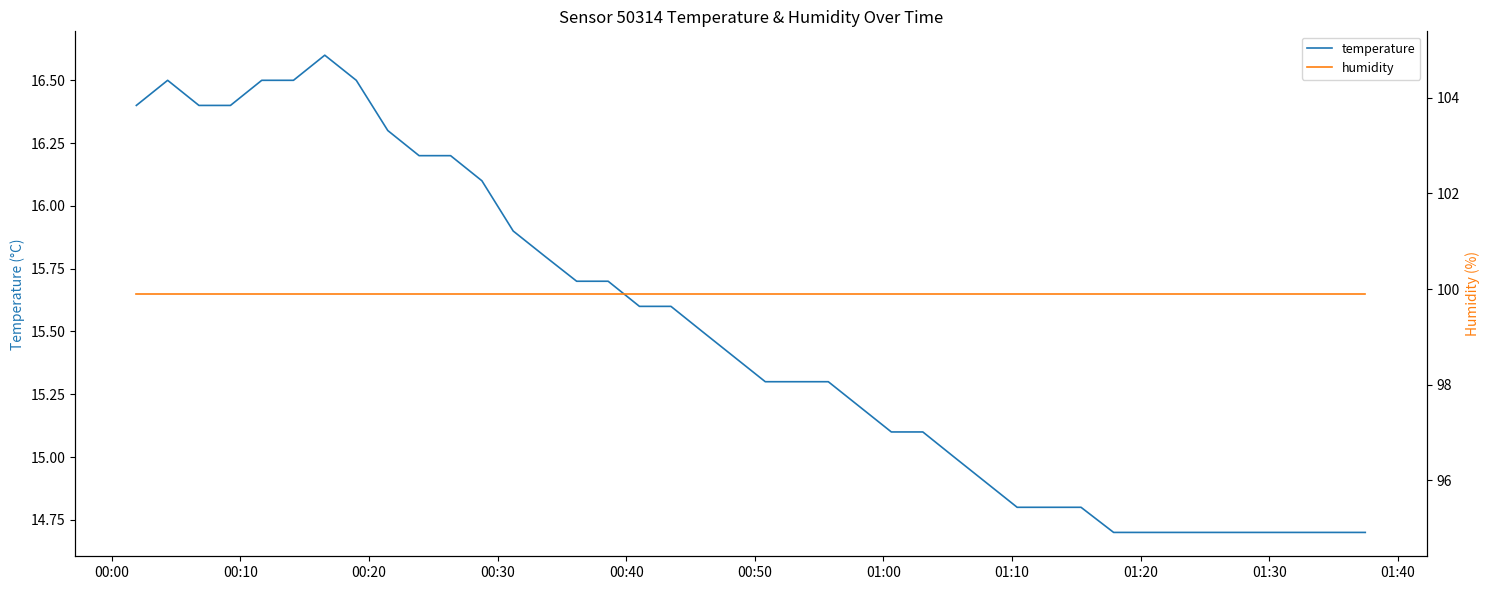

What is the minimum value for temperature?

14.7